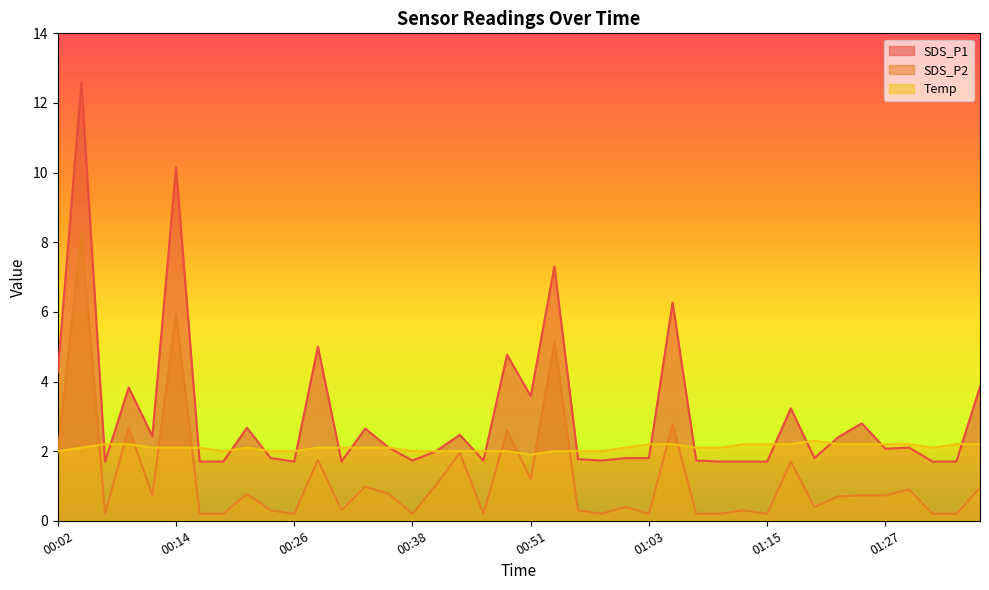

How many lines are shown in the chart?

3